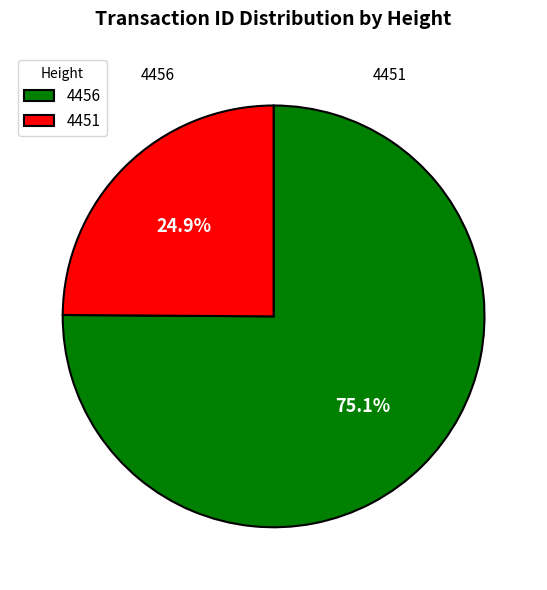

To the nearest percent, what is the difference between the largest and smallest slice percentages?

50%